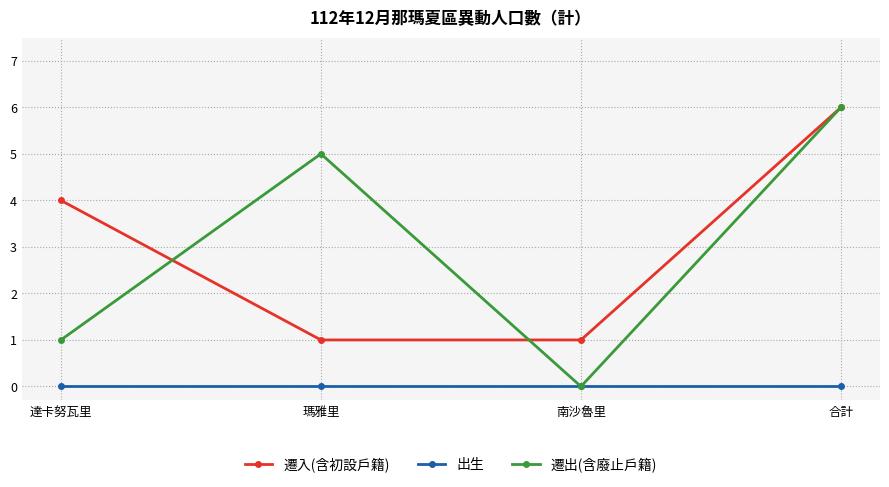

Where is the first local minimum for 遷出(含廢止戶籍)?

南沙魯里